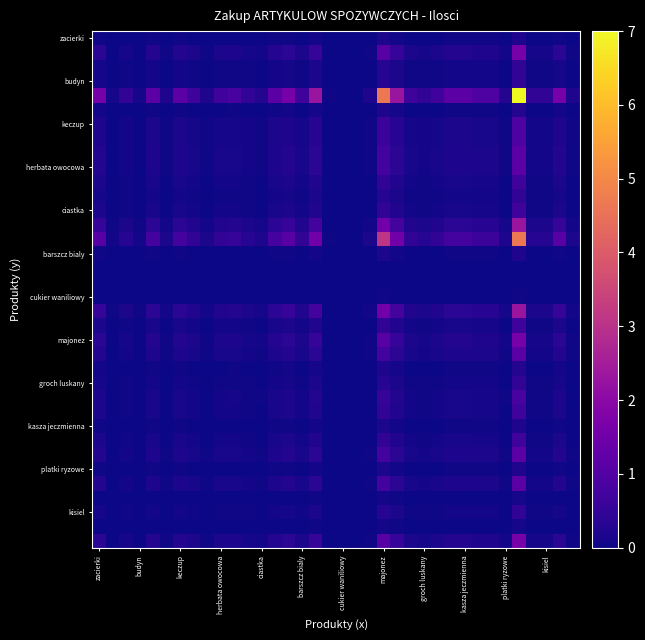

At how many categories does at least one series exceed 6?

1